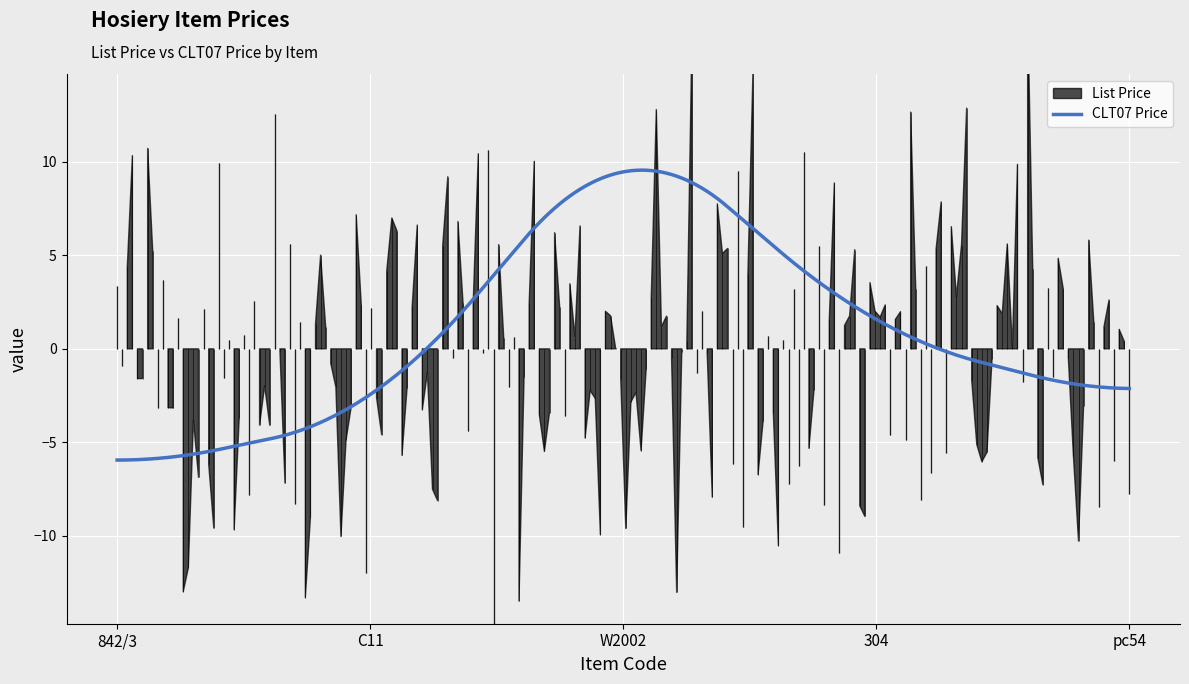

What is the maximum value for CLT07 Price?

9.6